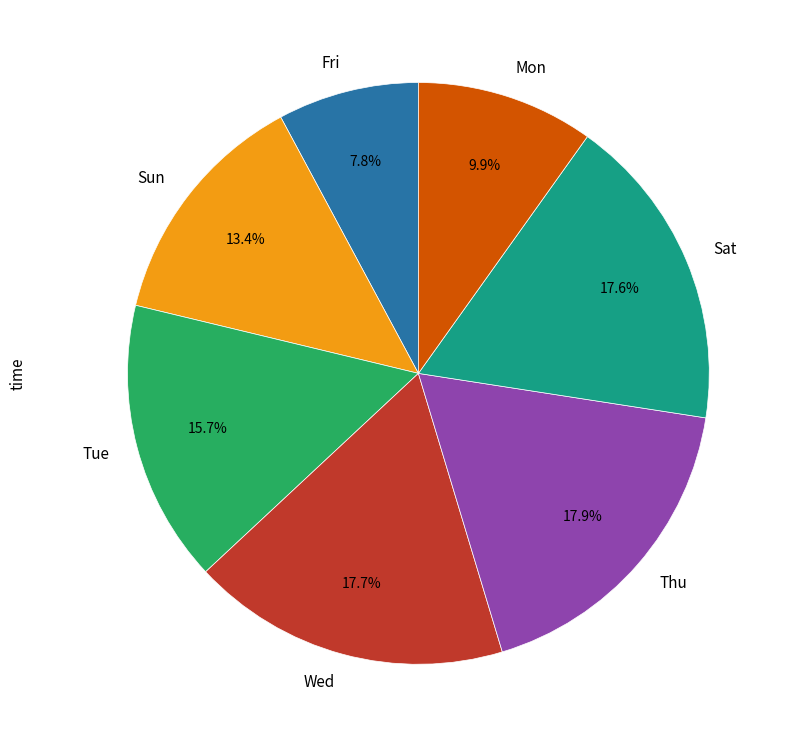

Does Fri represent more than half of the total?

No